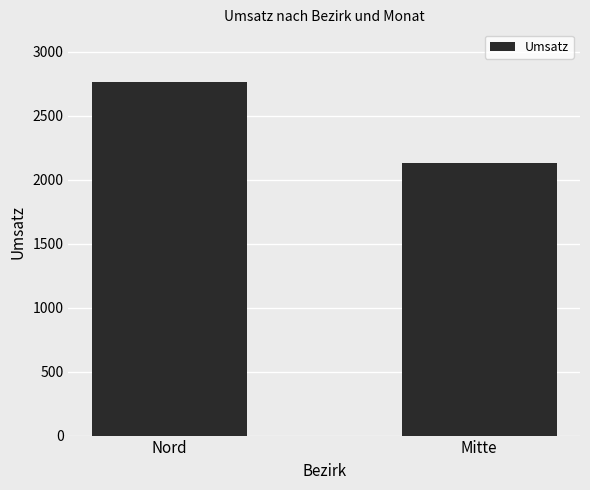

Which category has the lowest value across all series?

Mitte